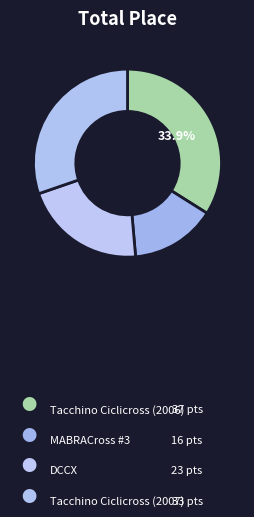

What is the largest slice in the pie chart?

Tacchino Ciclicross (2006)